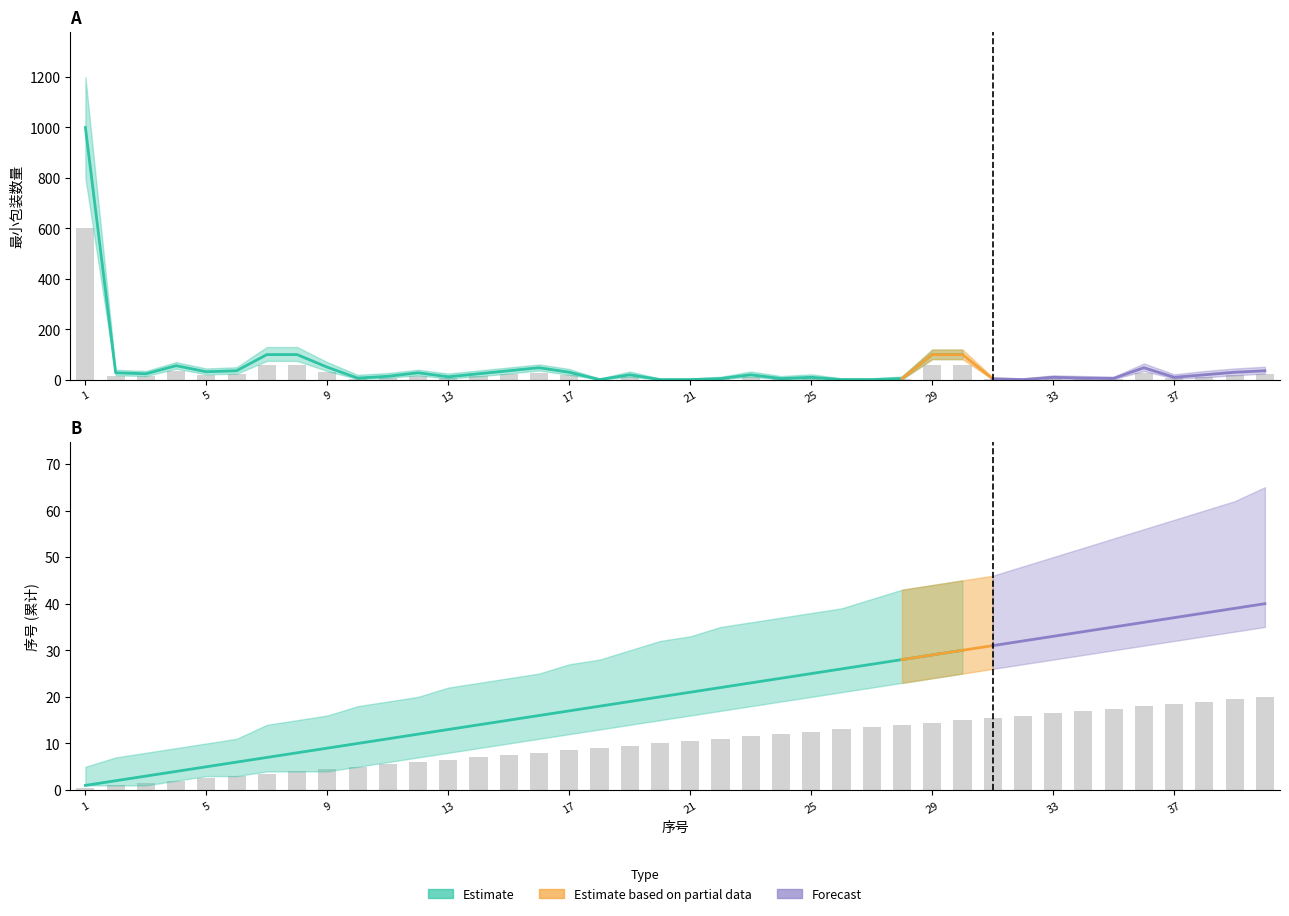

What is the maximum value for 最小包装数量_upper?

1200